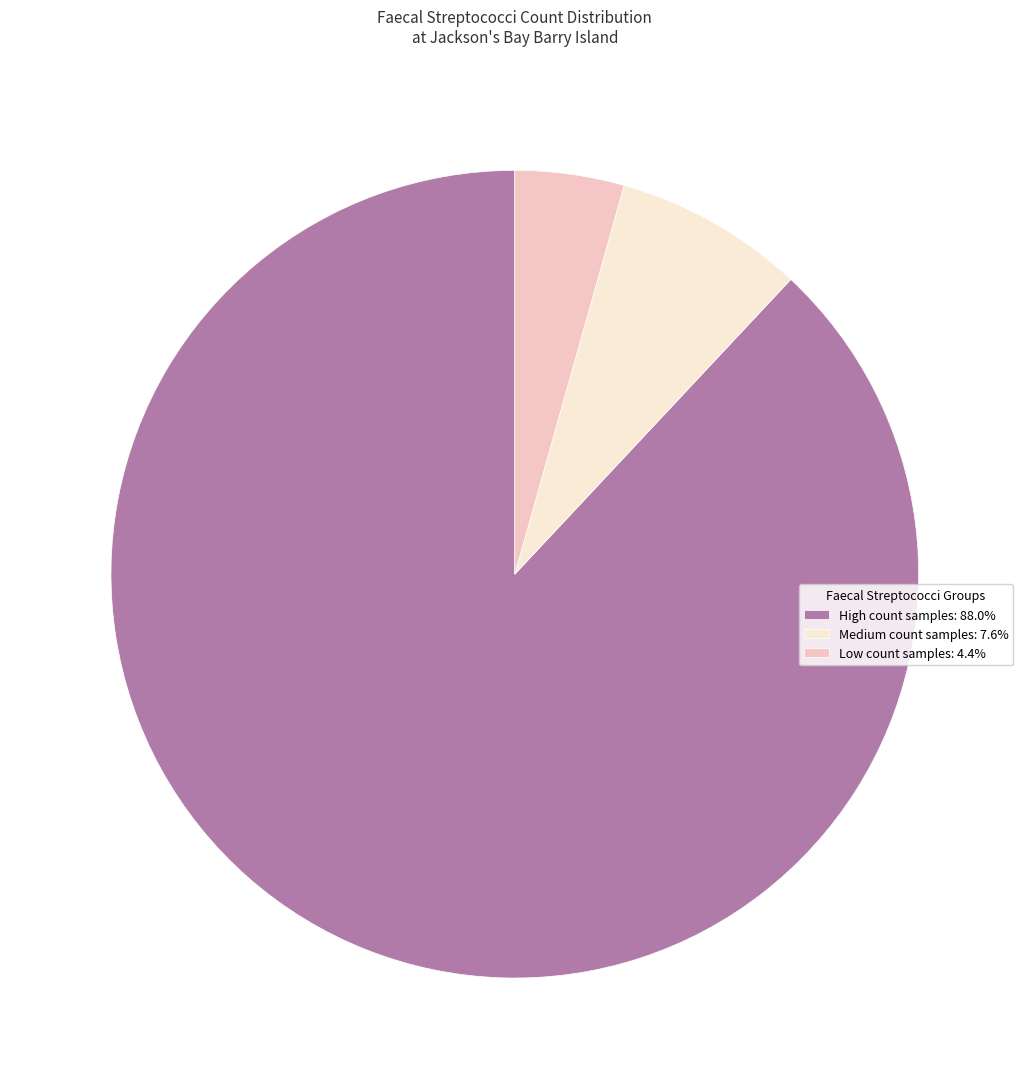

Combined, do High count samples: 88.0% and Medium count samples: 7.6% account for over 50%?

Yes